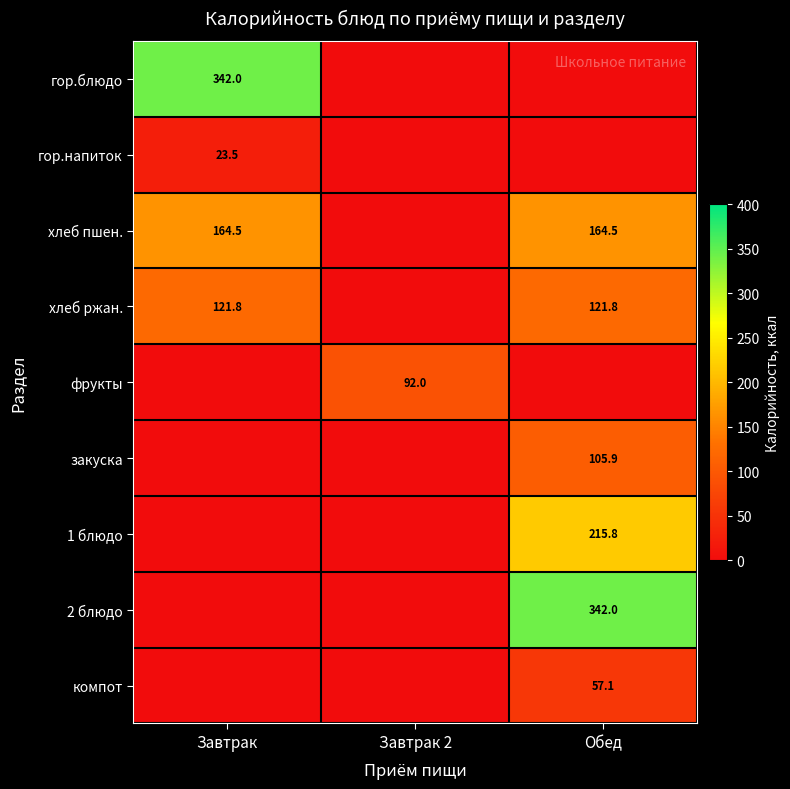

The value of хлеб пшен. at Завтрак is 164.5. True or false?

True